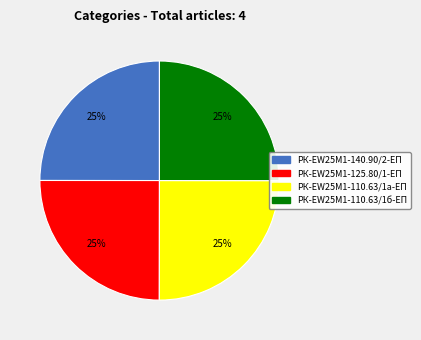

To the nearest percent, what portion does РК-EW25M1-125.80/1-ЕП represent?

25%